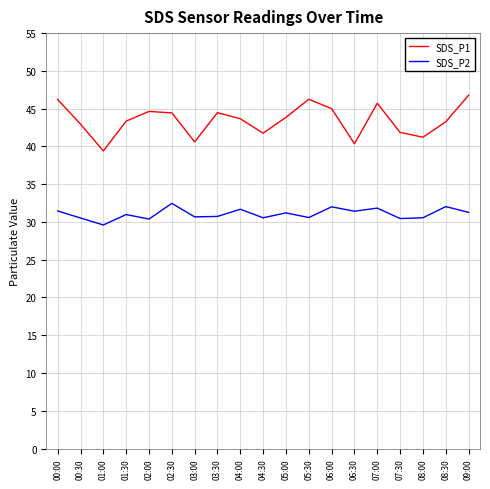

Which series has the largest range (max minus min)?

SDS_P1